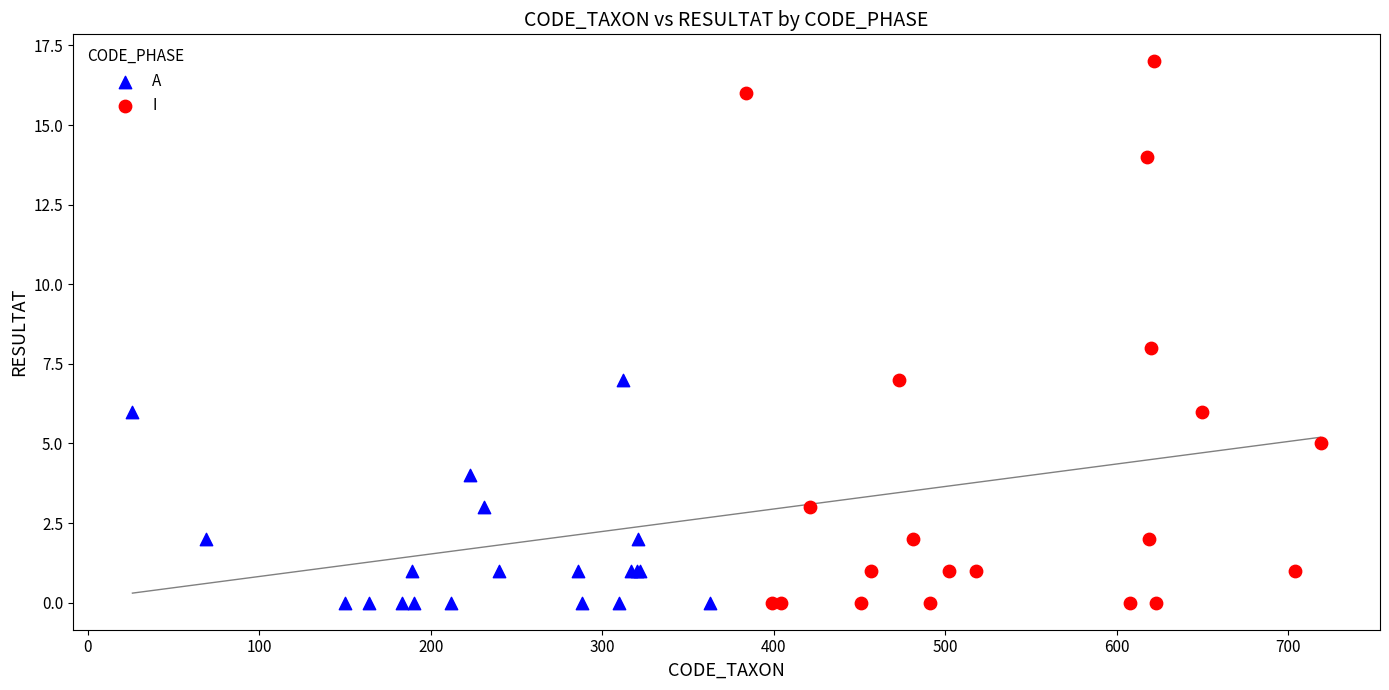

Which series contains the highest Y value?

I